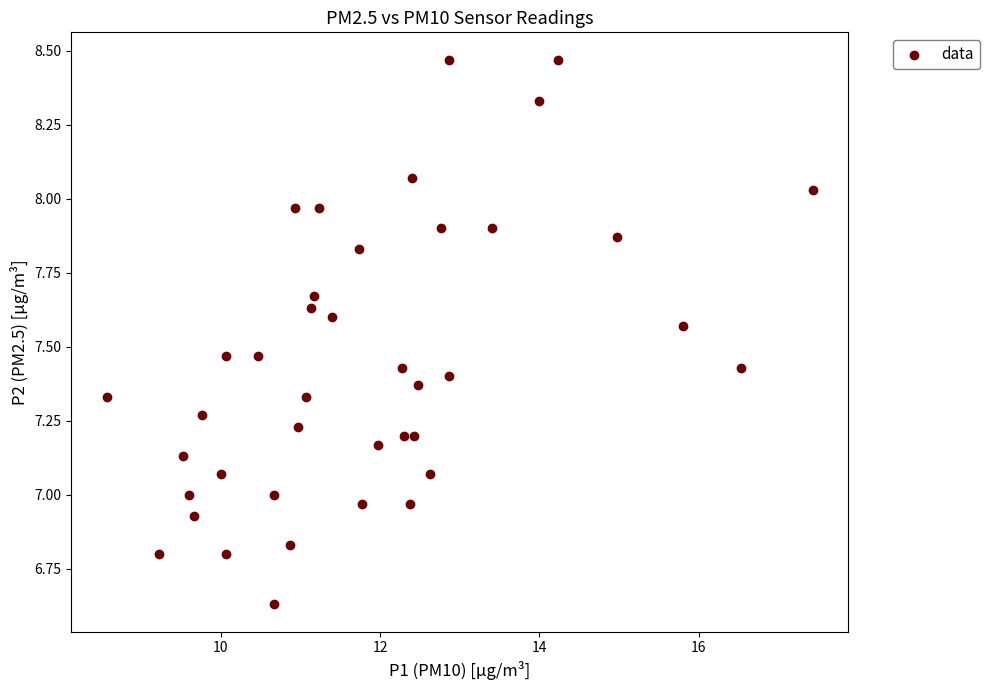

What is the range of Y values (max minus min)?

1.8